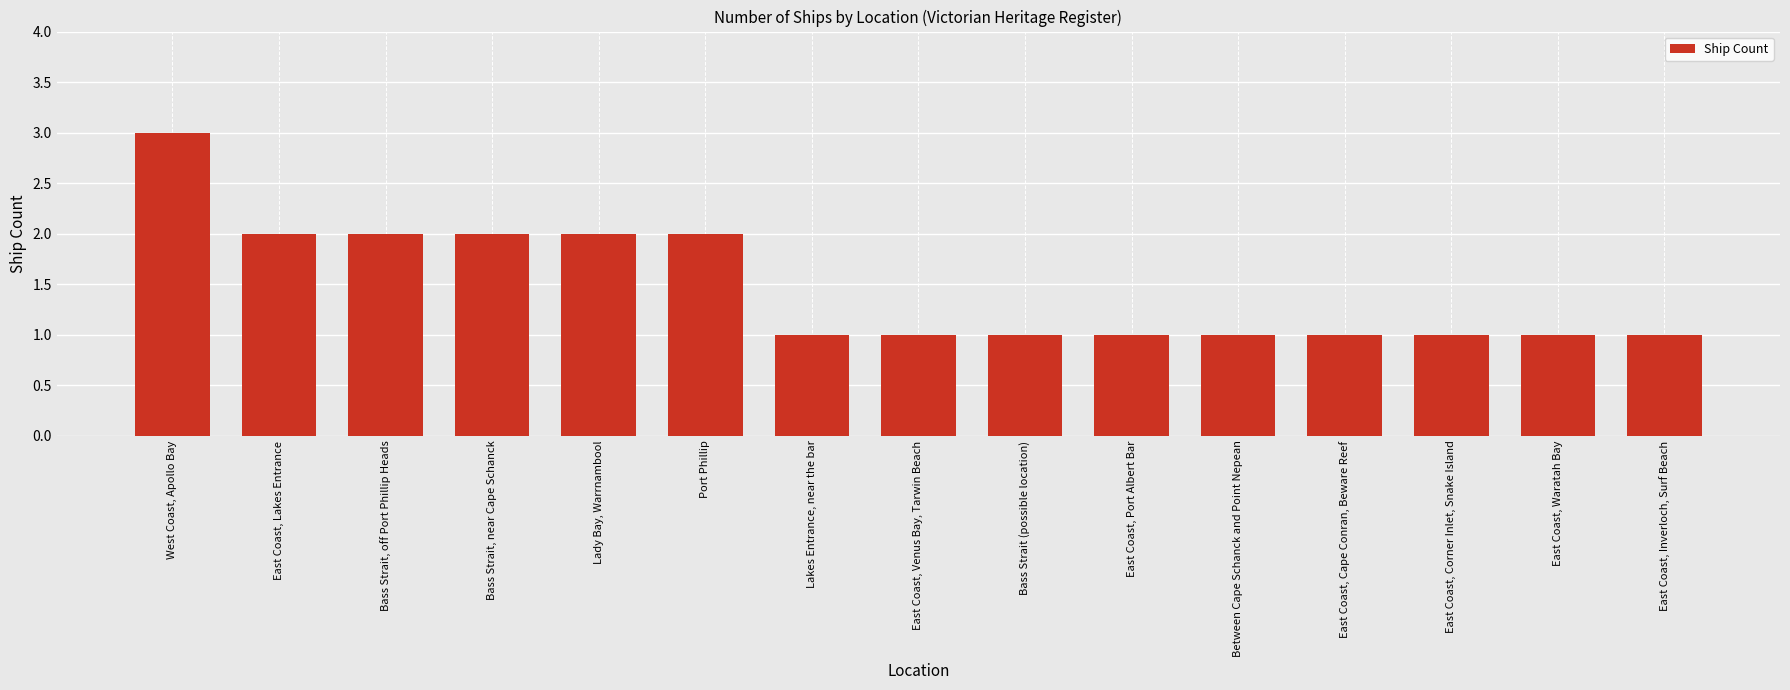

The value at Between Cape Schanck and Point Nepean is 0. True or false?

False